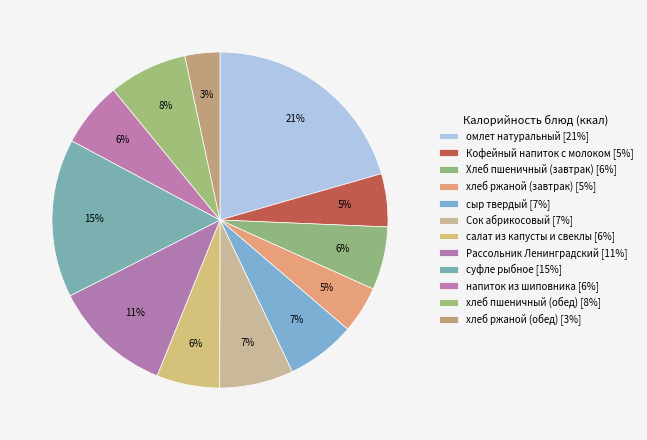

To the nearest percent, what is the average slice percentage?

8%